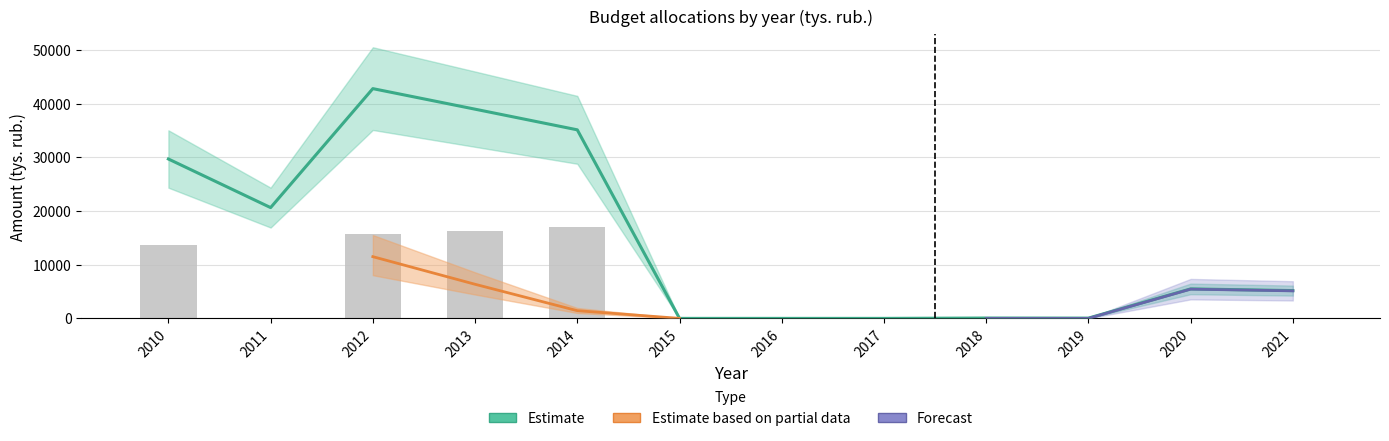

Read the Estimate value at 2010.

29700.0